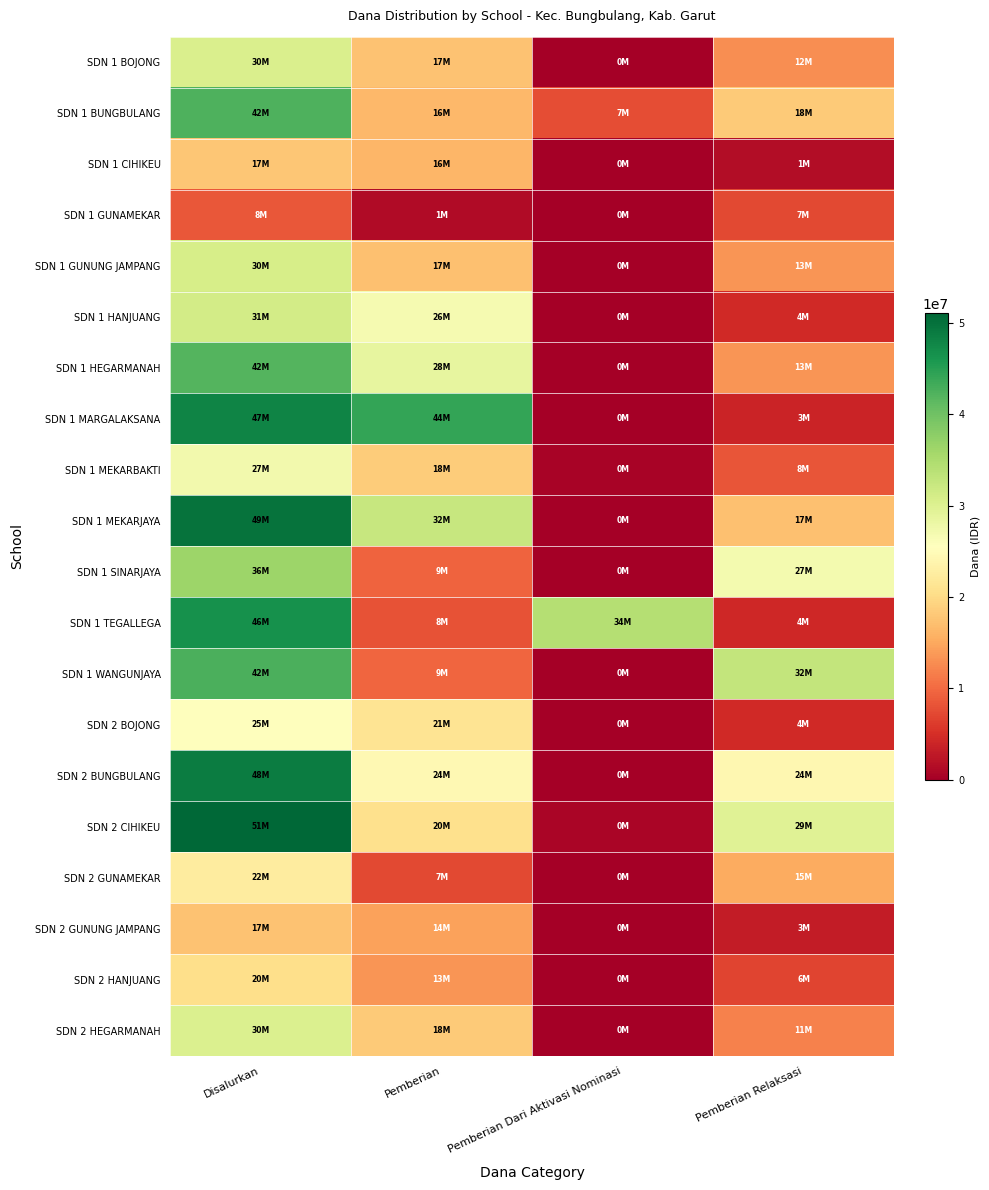

Between Disalurkan and Pemberian, which series saw the biggest shift?

SDN 1 TEGALLEGA